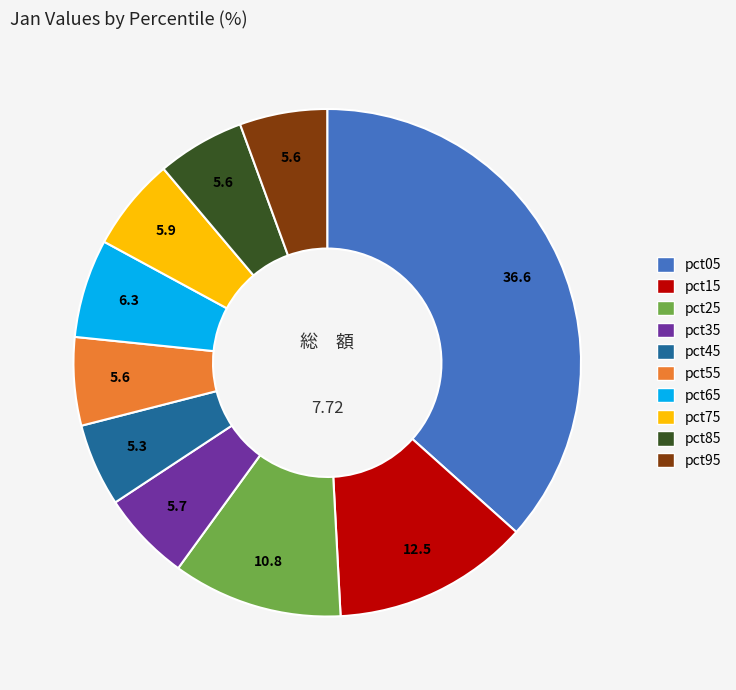

Do pct95 and pct25 together represent more than half of the pie?

No